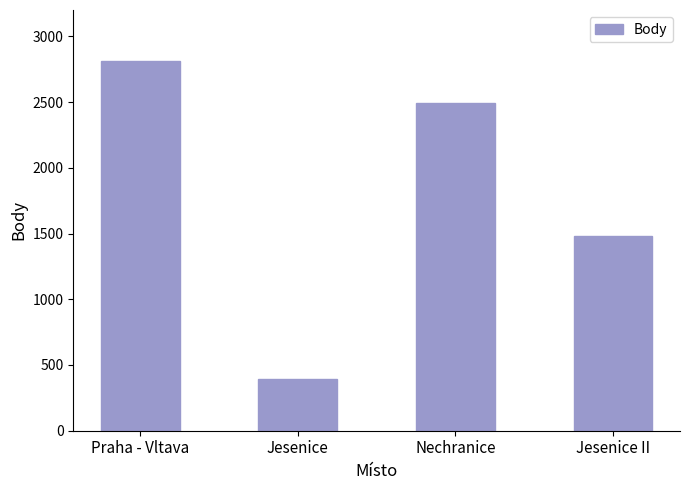

Reading right to left, list all the values displayed in this chart.

Jesenice II=1479	Nechranice=2496	Jesenice=396	Praha - Vltava=2812